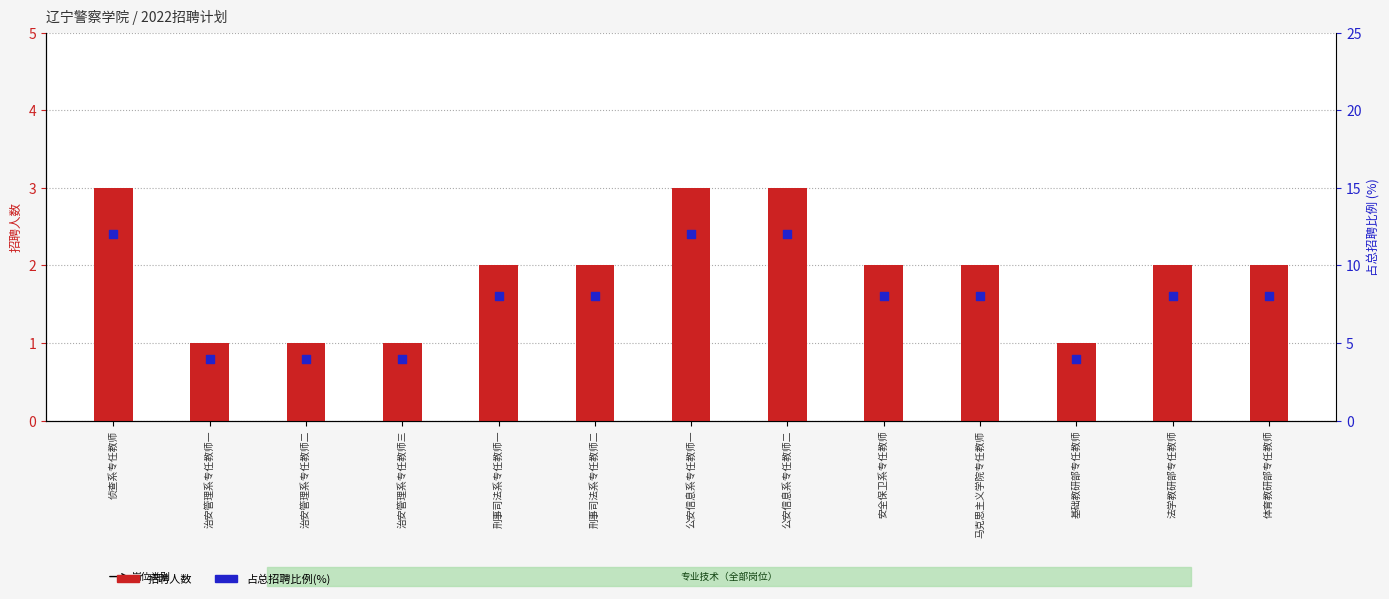

Which series contains the lowest Y value?

招聘人数